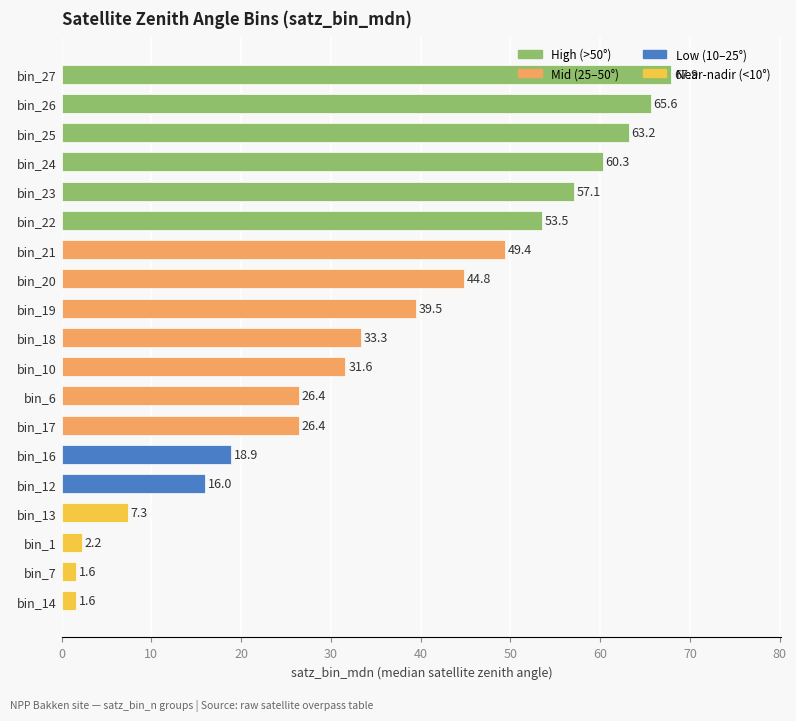

Between bin_18 and bin_22, which is larger?

bin_22